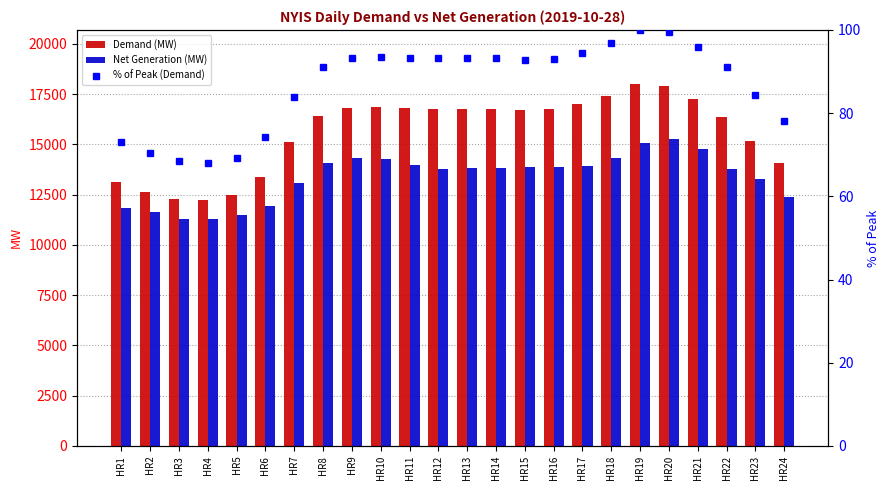

Does the chart contain any negative values?

No